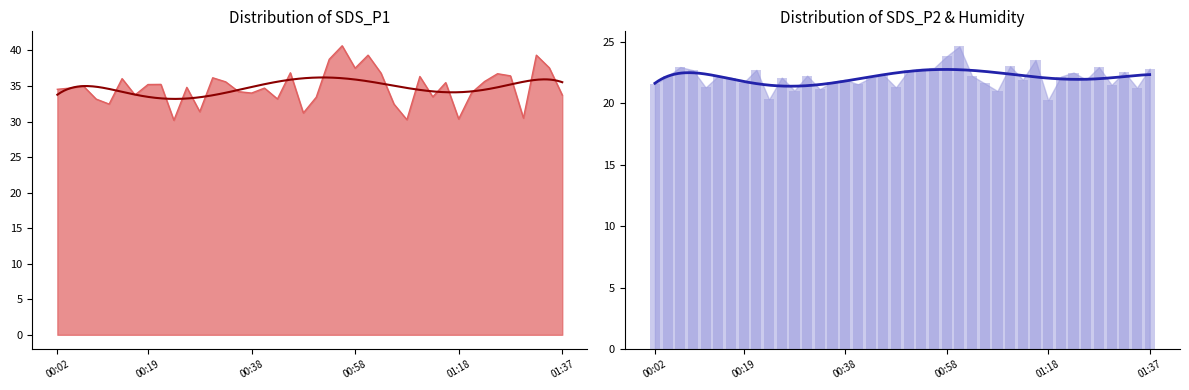

What is the approximate value of SDS_P2 at 01:03?

22.2